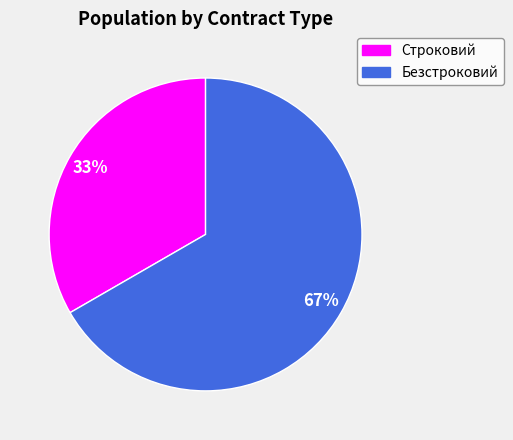

To the nearest percent, what portion does Строковий represent?

33%